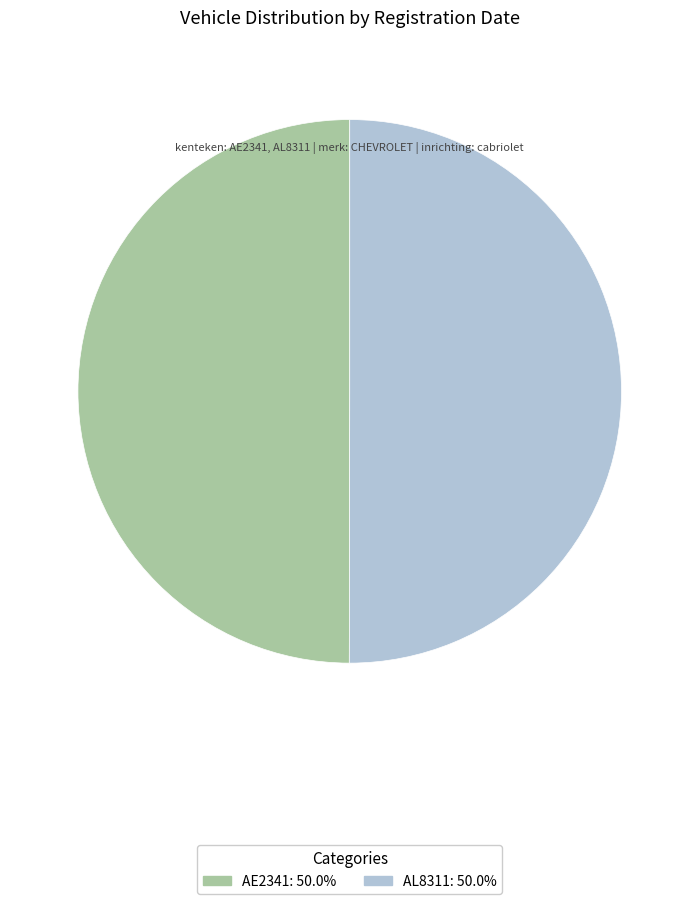

Do AL8311 and AE2341 together represent more than half of the pie?

Yes